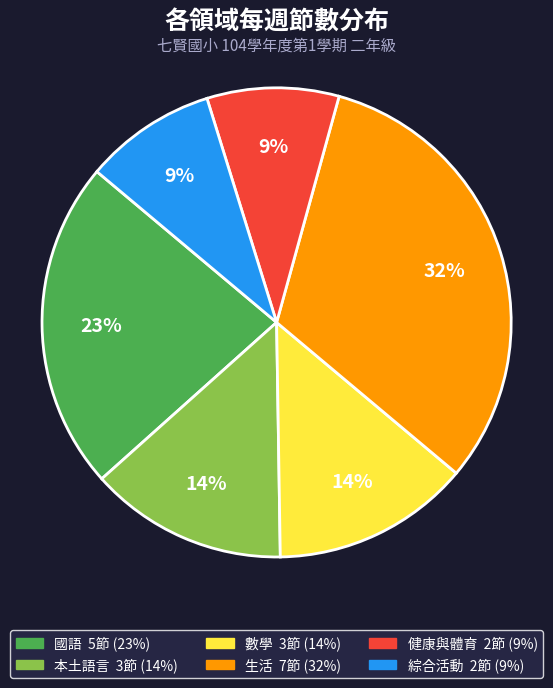

Which slice is the largest?

生活